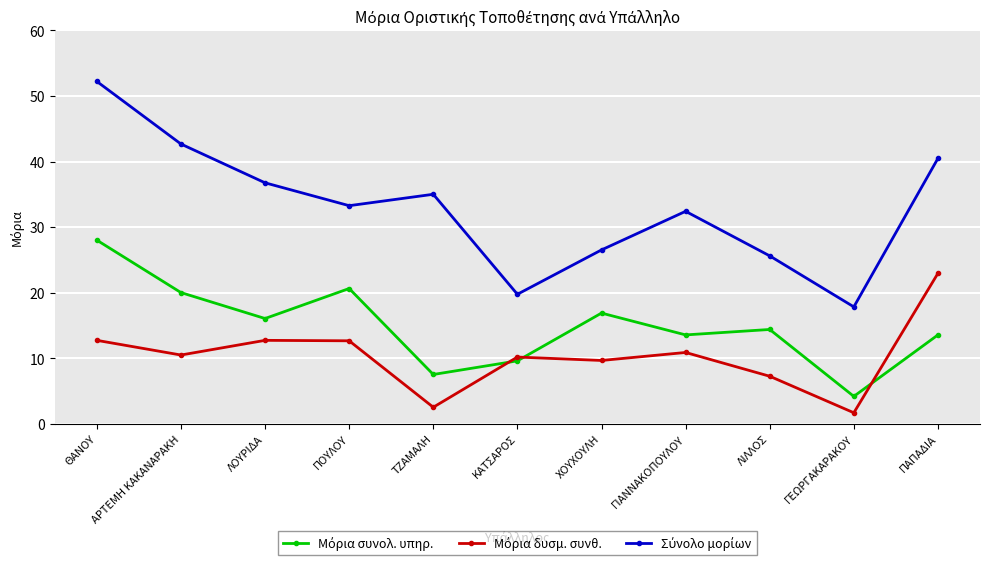

What is the label of the 10th point from the right?

ΑΡΤΕΜΗ ΚΑΚΑΝΑΡΑΚΗ